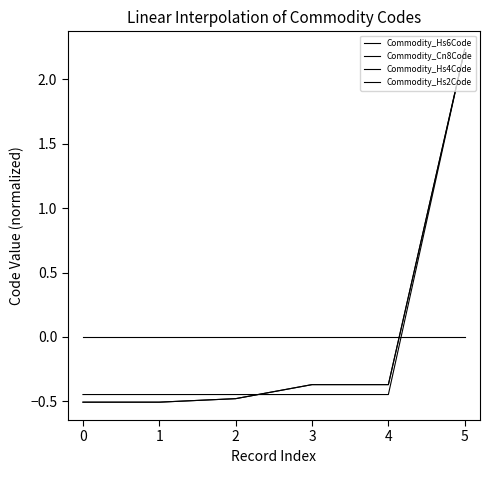

Is this an area chart (filled region under the line)?

No